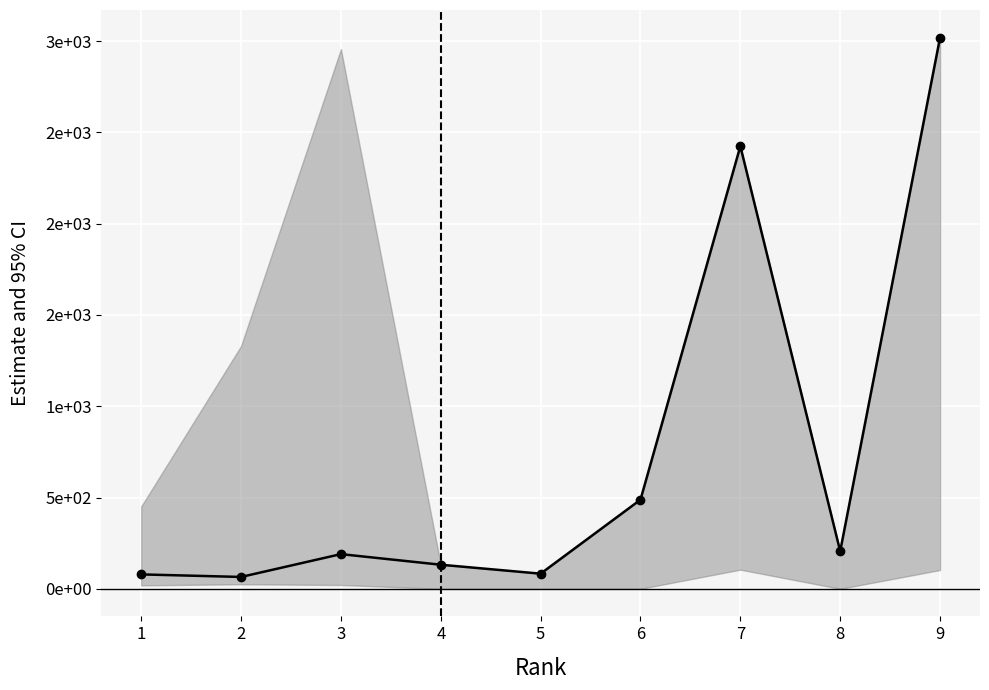

Is it true that the value at 8 is 206?

True